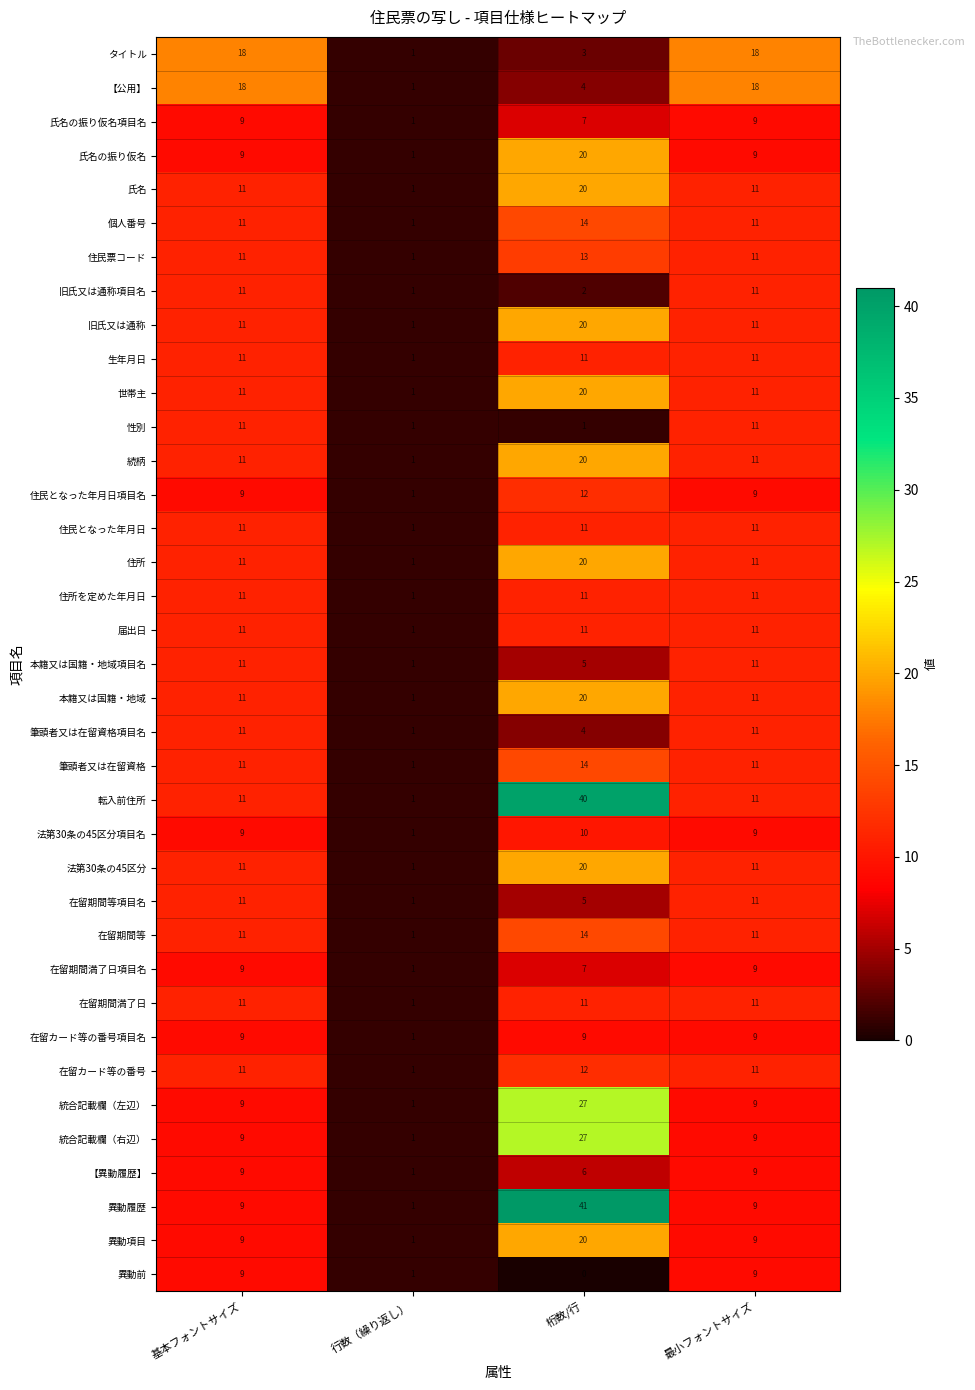

Which category has the lowest value in the 在留期間等 series?

行数（繰り返し）